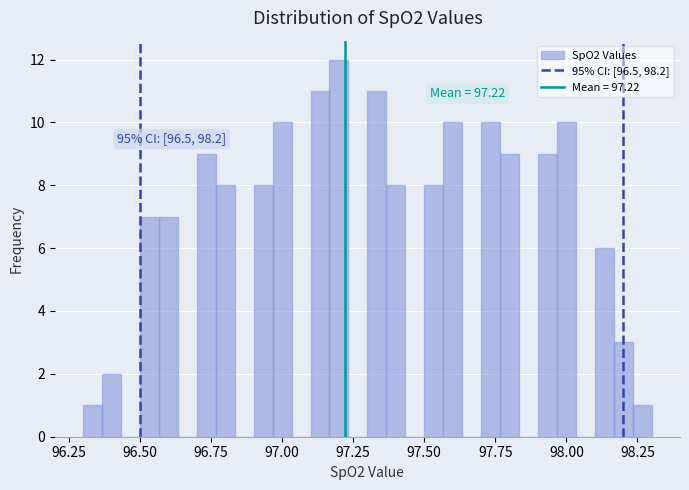

Around what value on the x-axis is the tallest bar? Give the approximate position of its centre, as read against the axis.

97.20